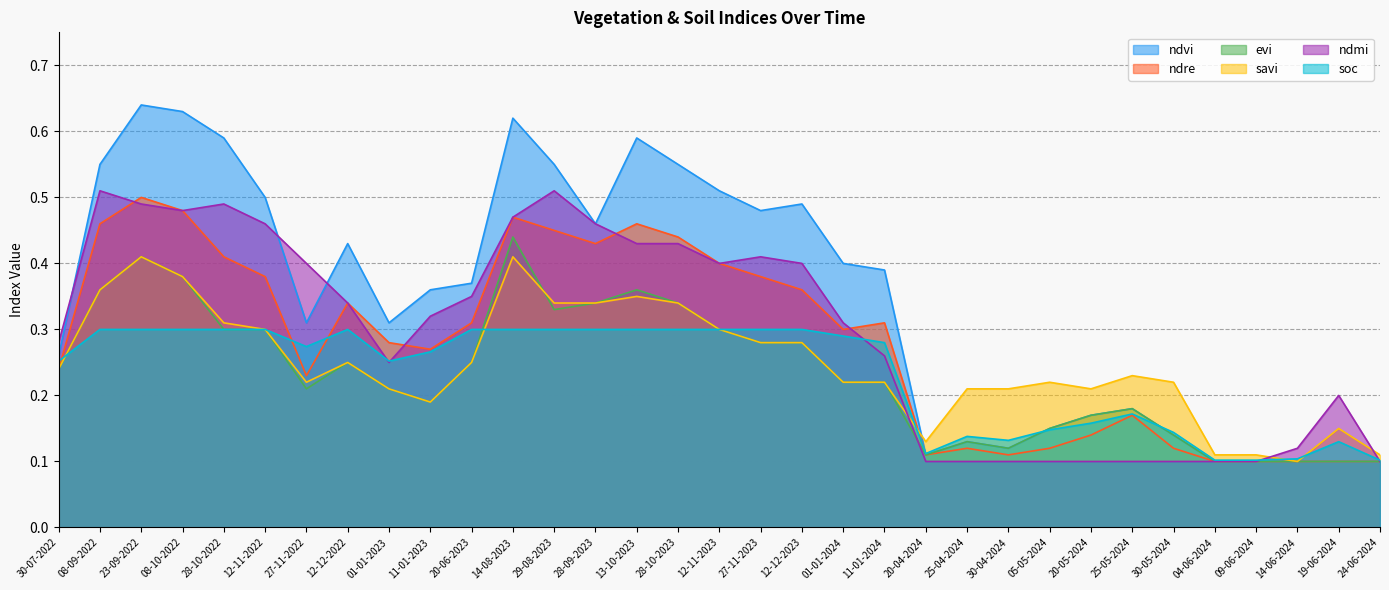

The value of ndvi at 20-05-2024 is 0.1. True or false?

False